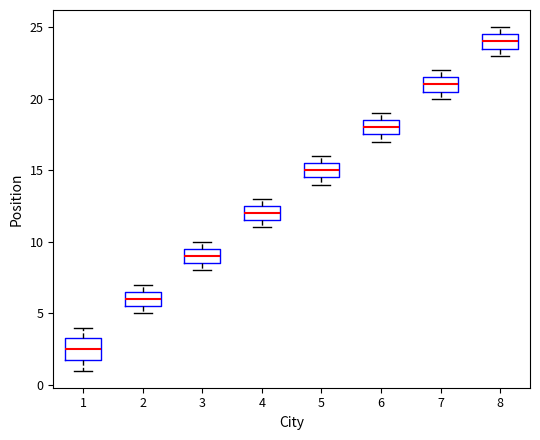

Which box is the tallest, from its lower edge to its upper edge?

1